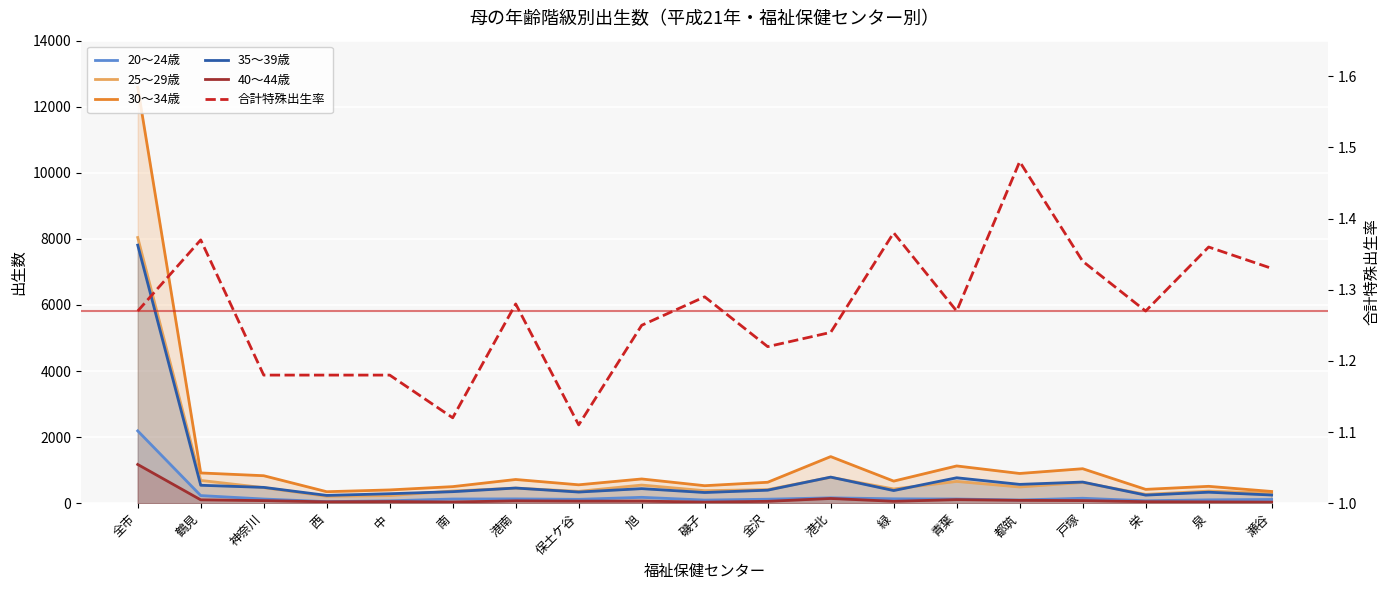

How many lines are shown in the chart?

6